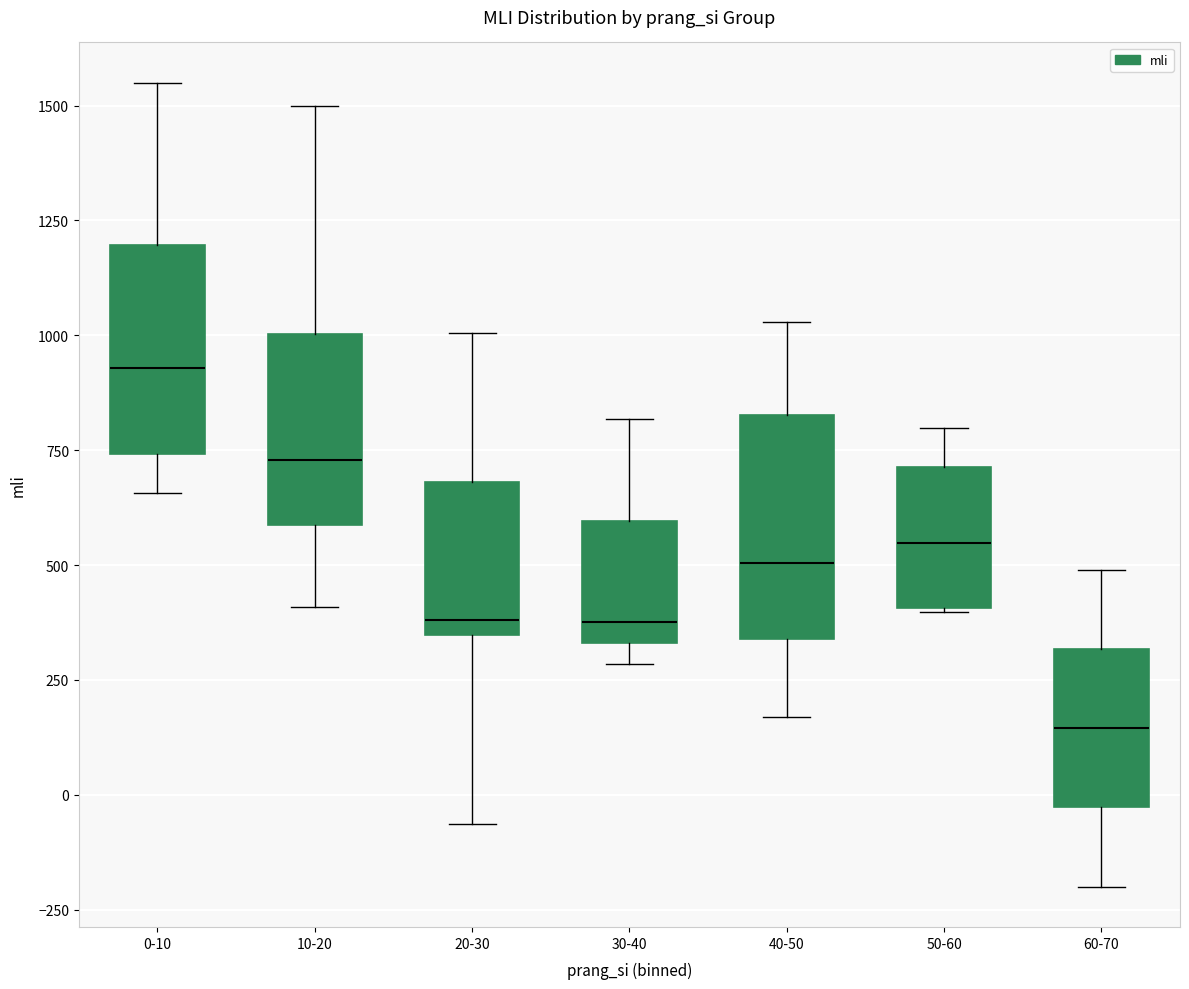

Reading left to right, transcribe this box plot: for each box, give where its median line is, the range the box spans, and where its two whiskers end, as read against the y-axis. The values are not printed on the chart, so give them approximately, as read against the axis.

0-10: median 950, box 750 to 1200, whiskers 650 to 1550
10-20: median 750, box 600 to 1000, whiskers 400 to 1500
20-30: median 400, box 350 to 700, whiskers -50 to 1000
30-40: median 400, box 350 to 600, whiskers 300 to 800
40-50: median 500, box 350 to 850, whiskers 150 to 1050
50-60: median 550, box 400 to 700, whiskers 400 to 800
60-70: median 150, box -50 to 300, whiskers -200 to 500